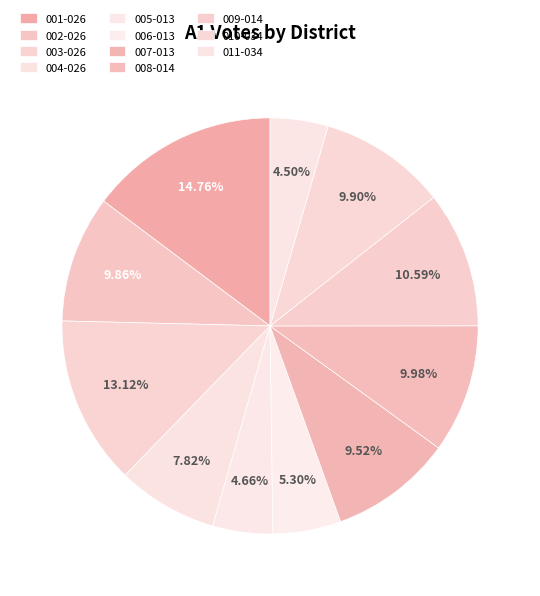

What is the change in value from 007-013 to 011-034?

-364